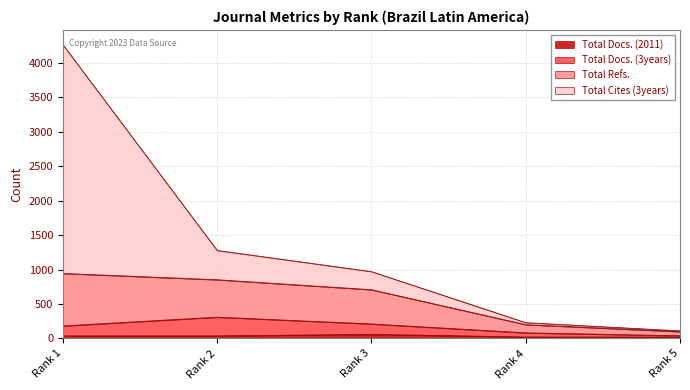

What is the total value across all series at Rank 5?

270